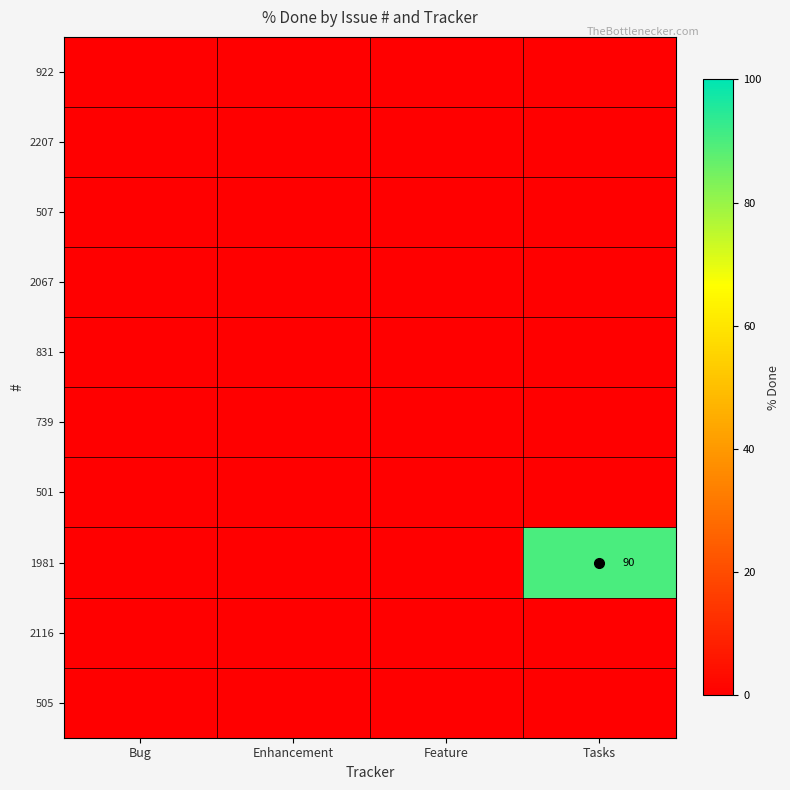

What is the total value across all series at Tasks?

90